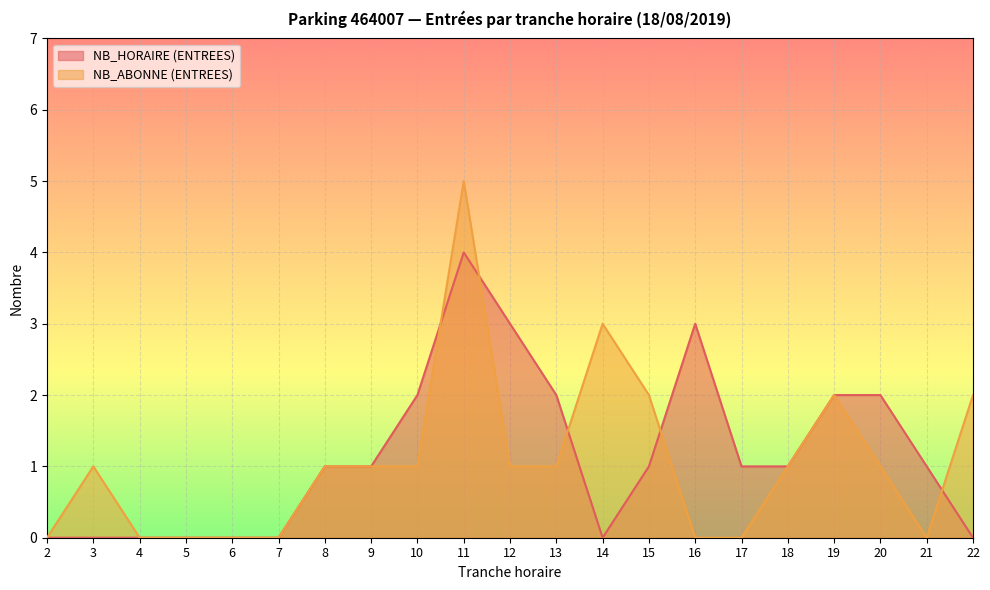

At which category does NB_HORAIRE (ENTREES) reach its first local valley?

14